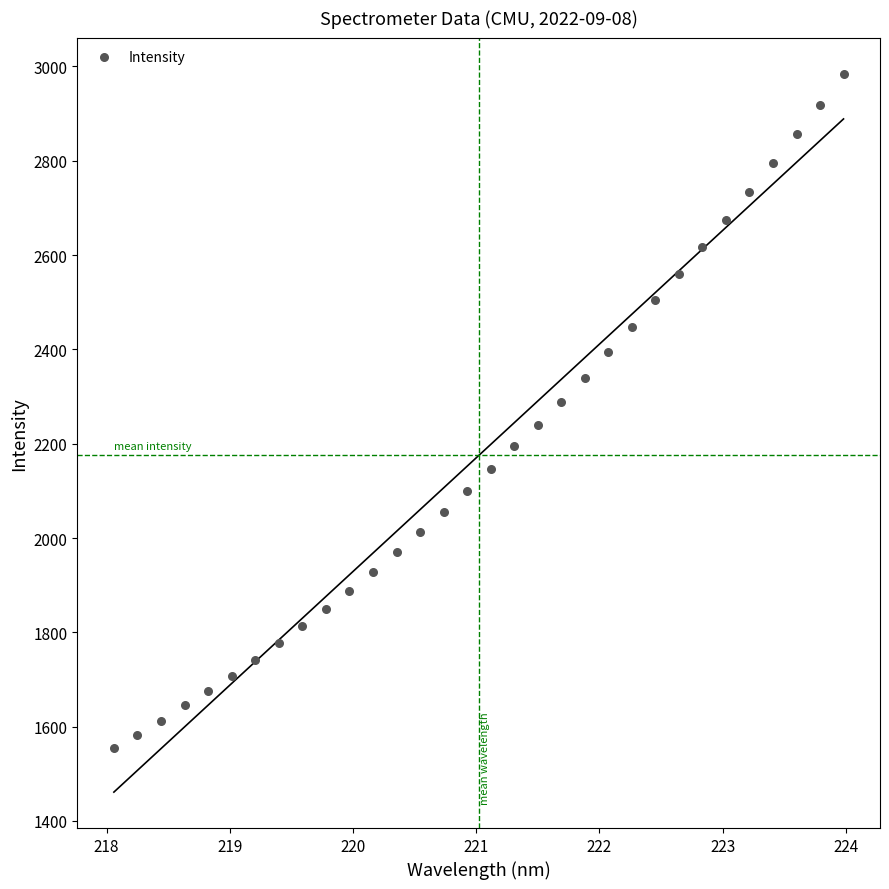

What is the range of Y values (max minus min)?

1430.5